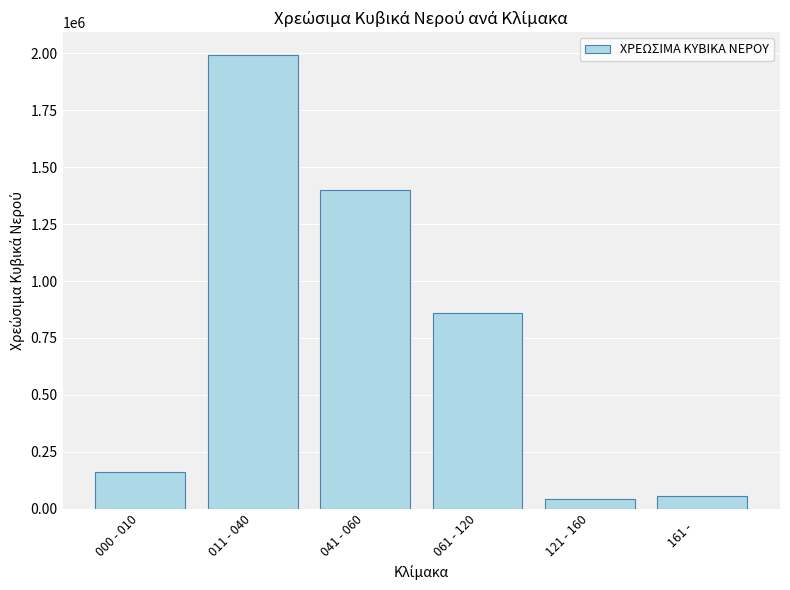

What position from the left is 041 - 060?

3